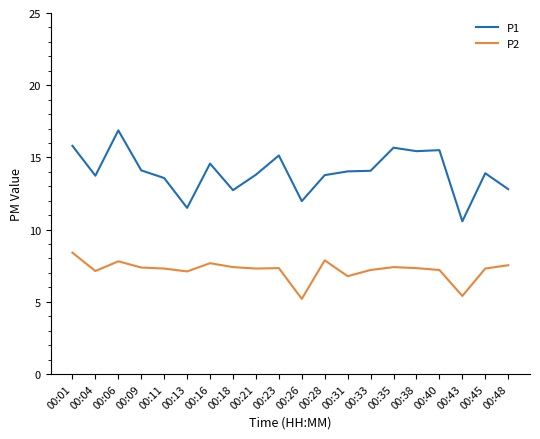

Is this an area chart (filled region under the line)?

No